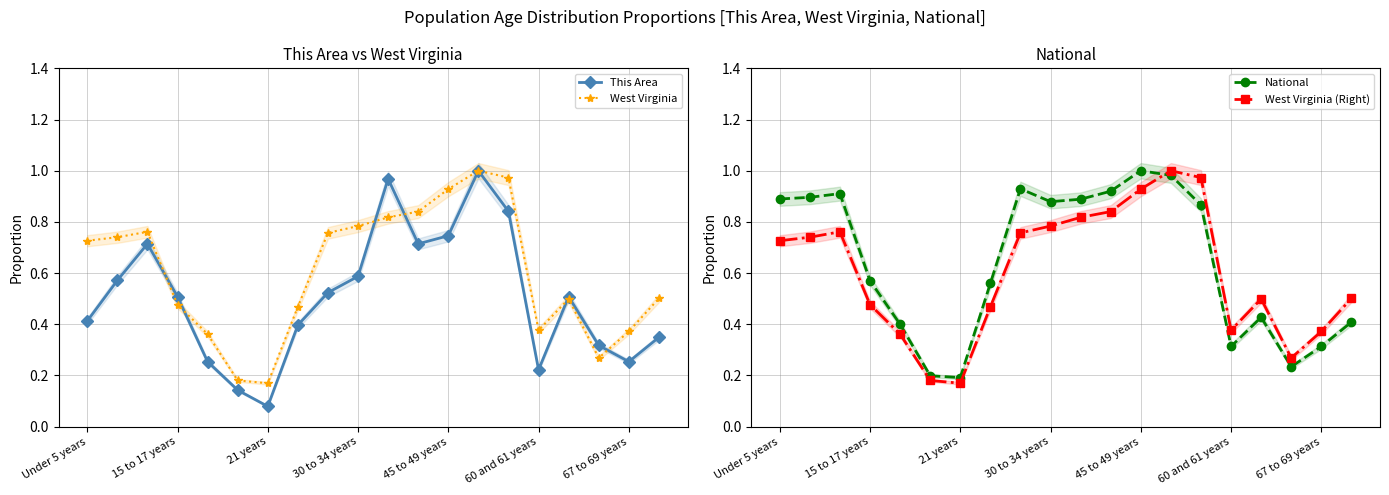

True or false: National has a value of 0.9 at Under 5 years.

True